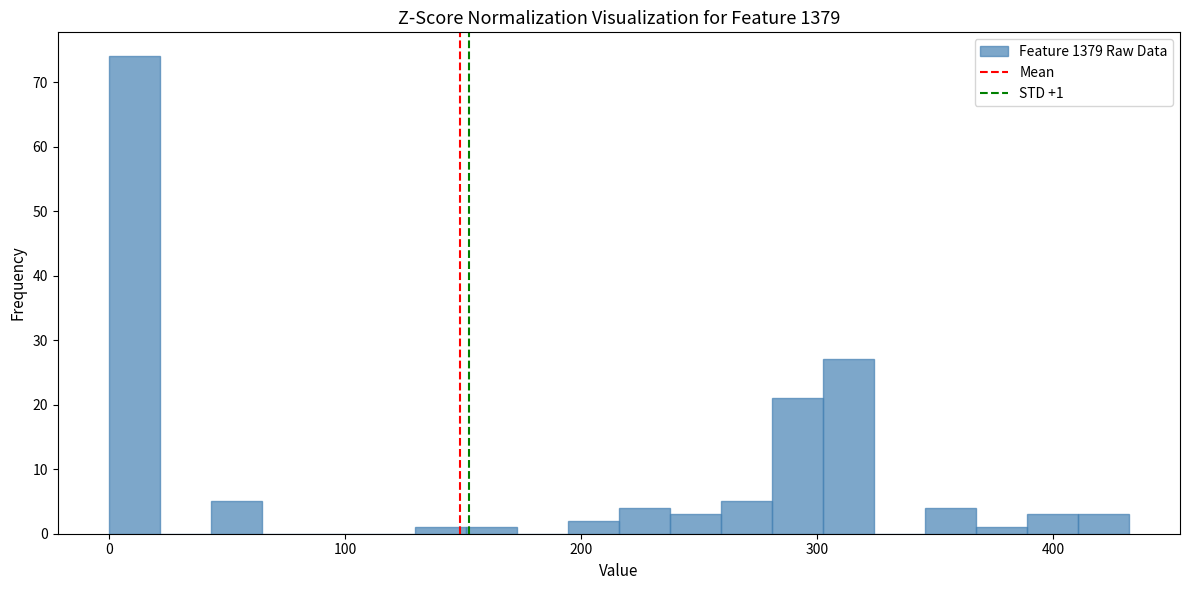

Read against the x-axis, roughly where is the centre of the tallest bar?

10